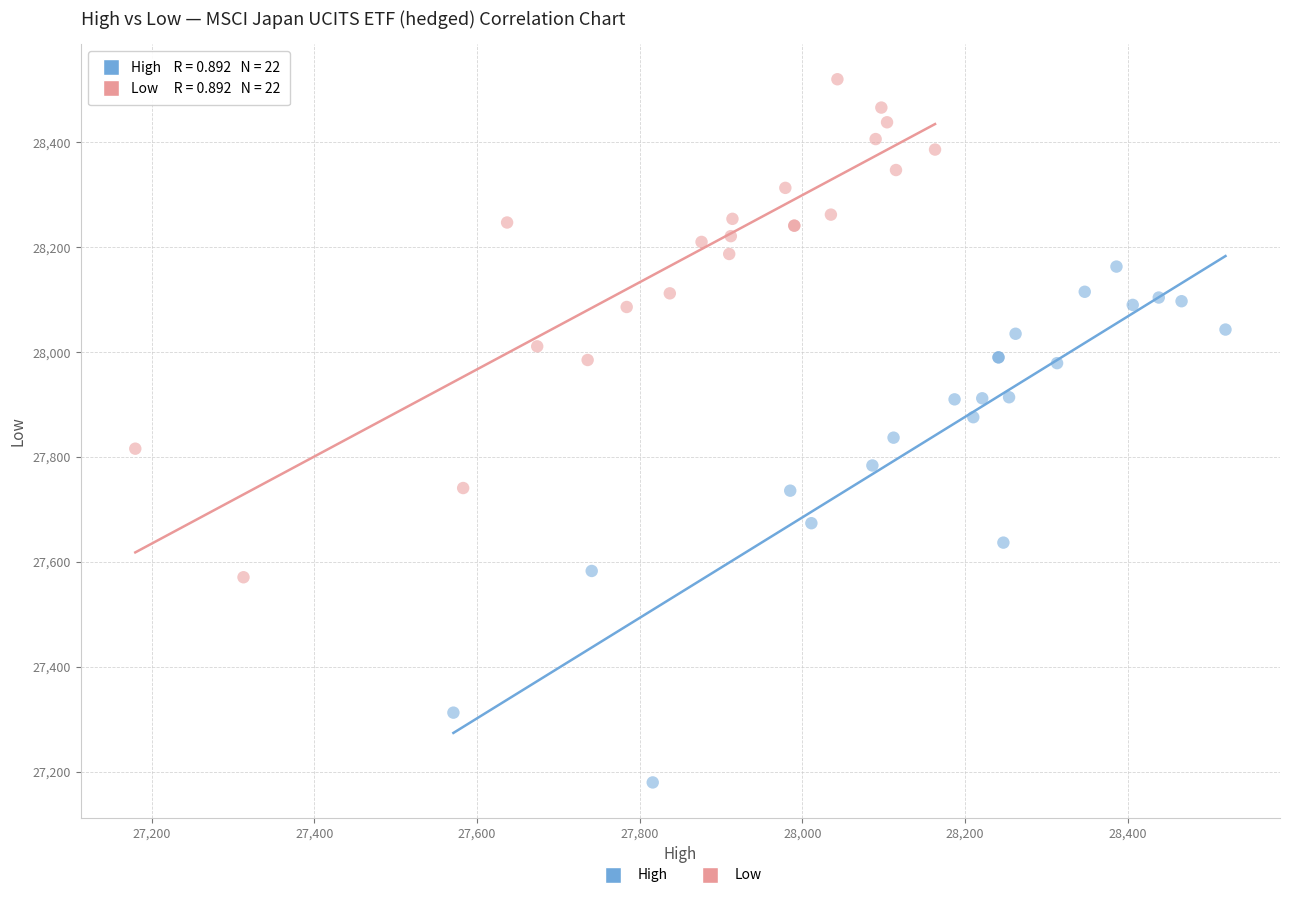

Which series contains the highest Y value?

Low